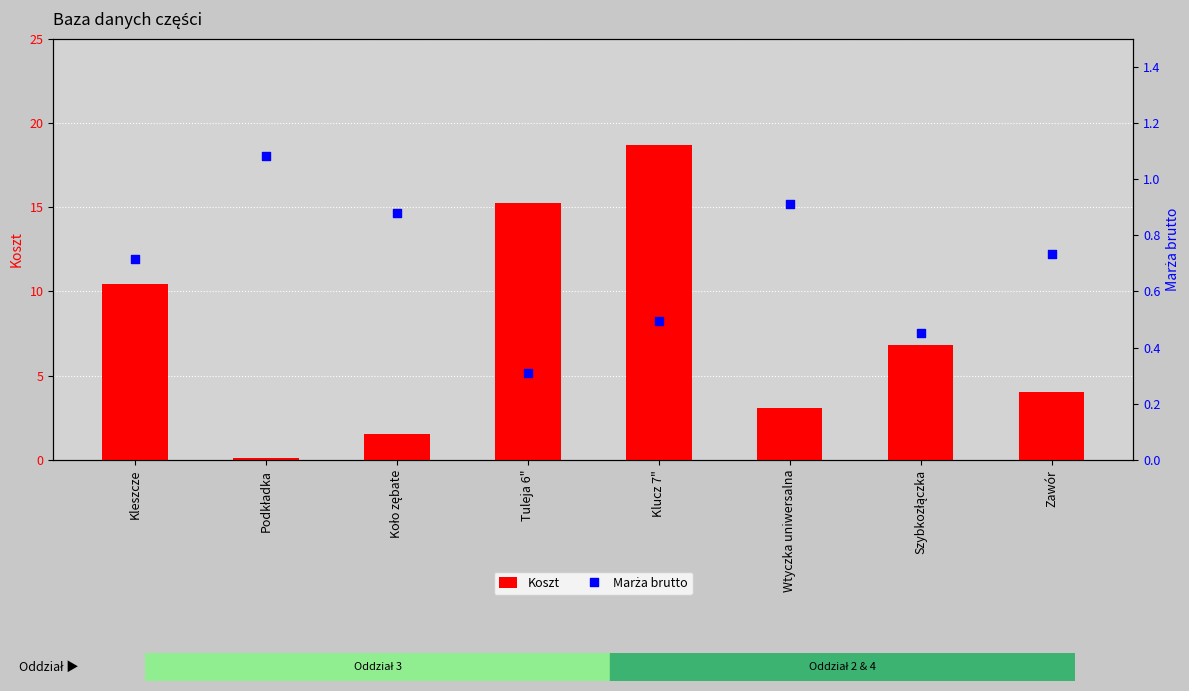

Which series contains the lowest Y value?

Koszt